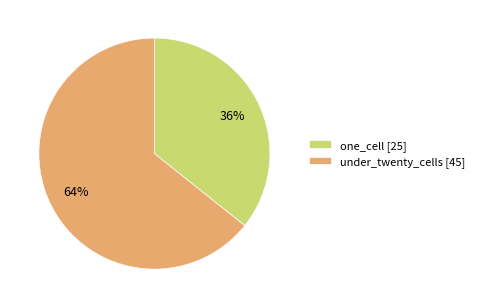

Is there a majority slice in this chart?

Yes